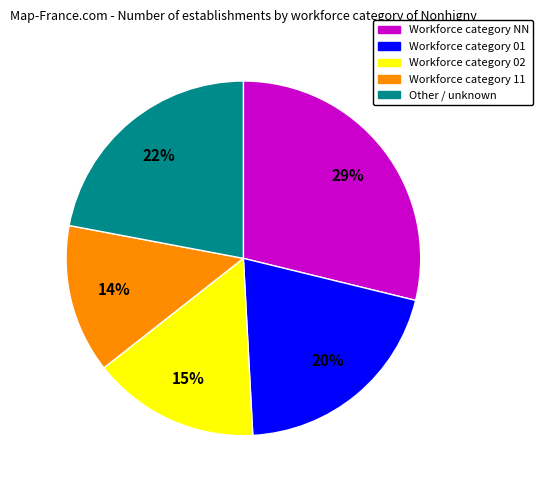

Is there any slice that represents more than half of the pie?

No